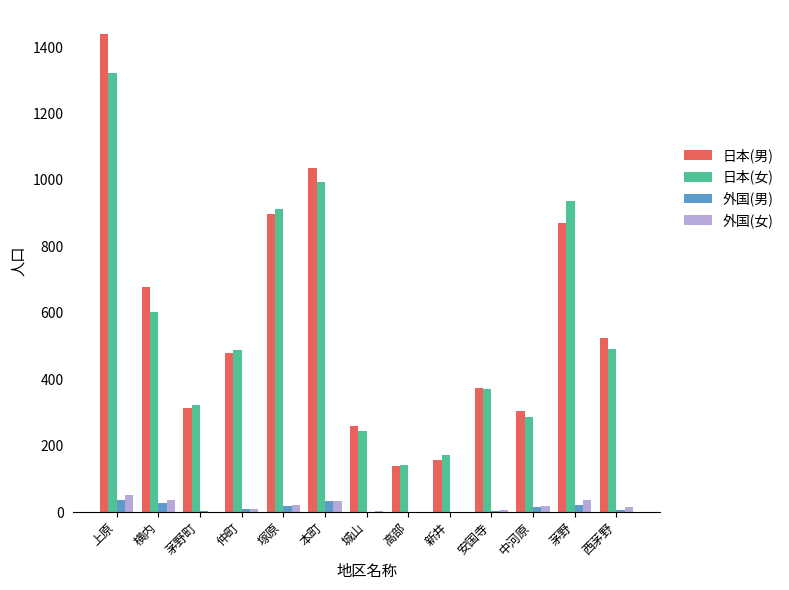

True or false: 外国(女) has a value of 36 at 横内.

True